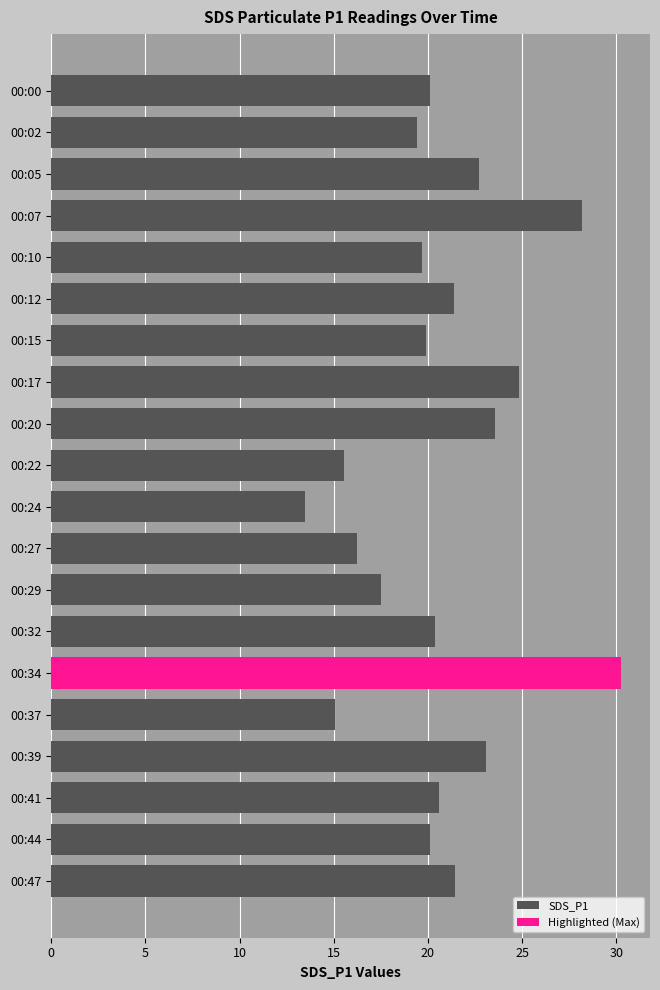

Rank the categories by value from lowest to highest.

00:24, 00:37, 00:22, 00:27, 00:29, 00:02, 00:10, 00:15, 00:00, 00:44, 00:32, 00:41, 00:12, 00:47, 00:05, 00:39, 00:20, 00:17, 00:07, 00:34